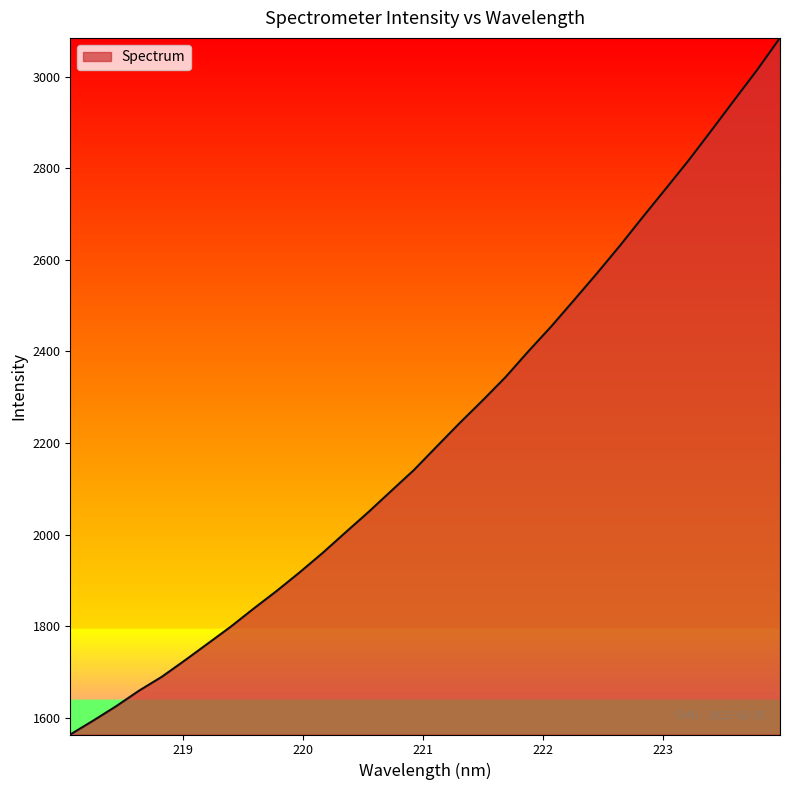

What is the minimum value shown in the chart?

1563.8